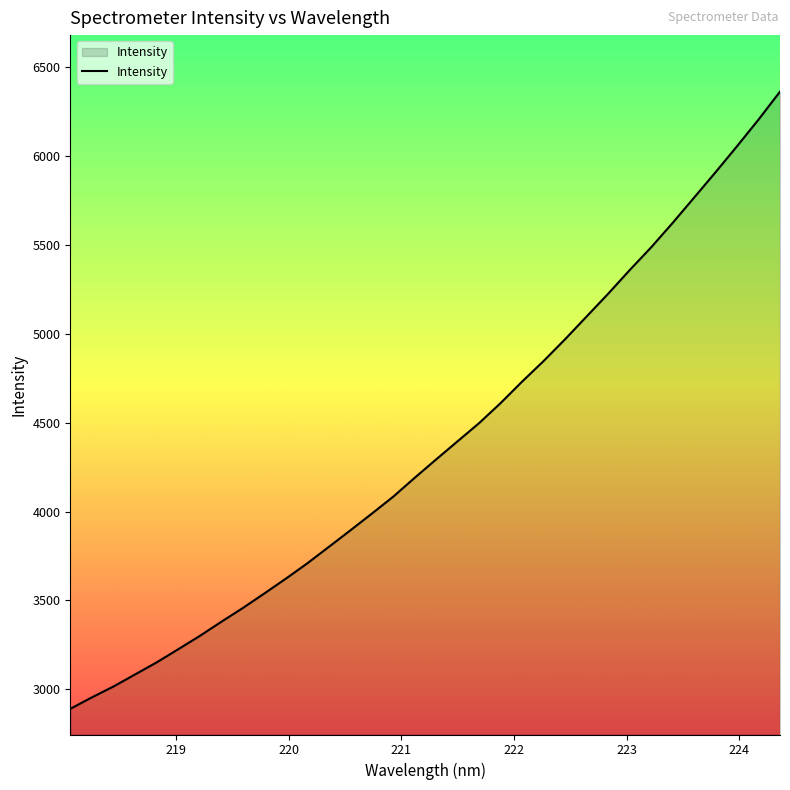

What is the maximum value shown in the chart?

6363.8